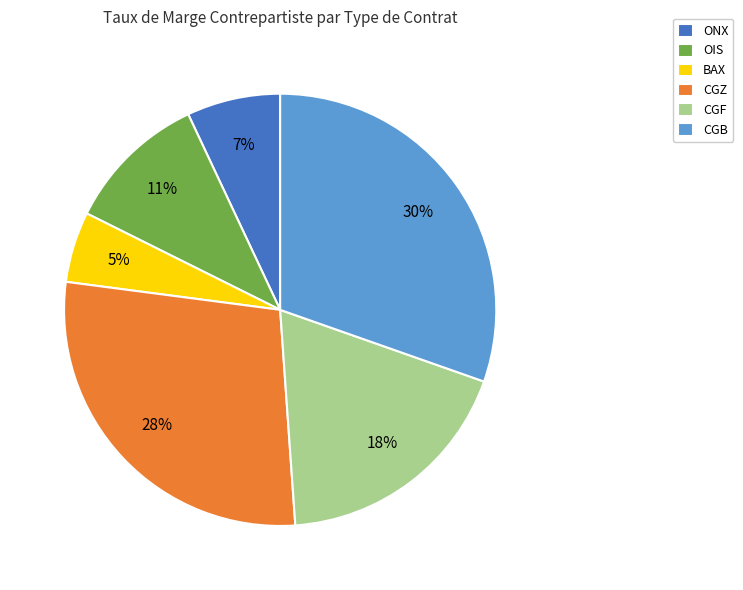

What percentage is the CGF slice, to the nearest percent?

18%